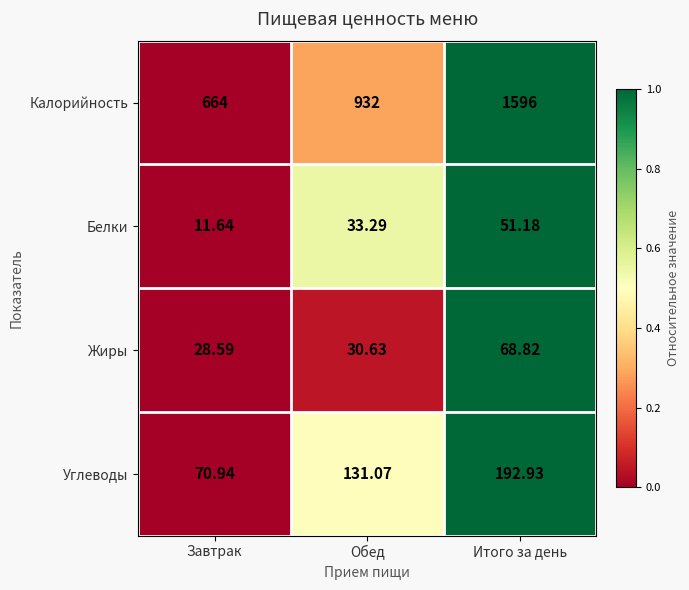

Which series has the largest total across all categories?

Калорийность